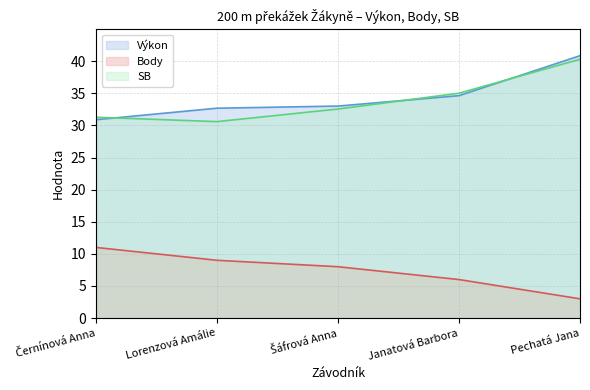

What are all the series names shown in the legend?

Výkon, Body, SB